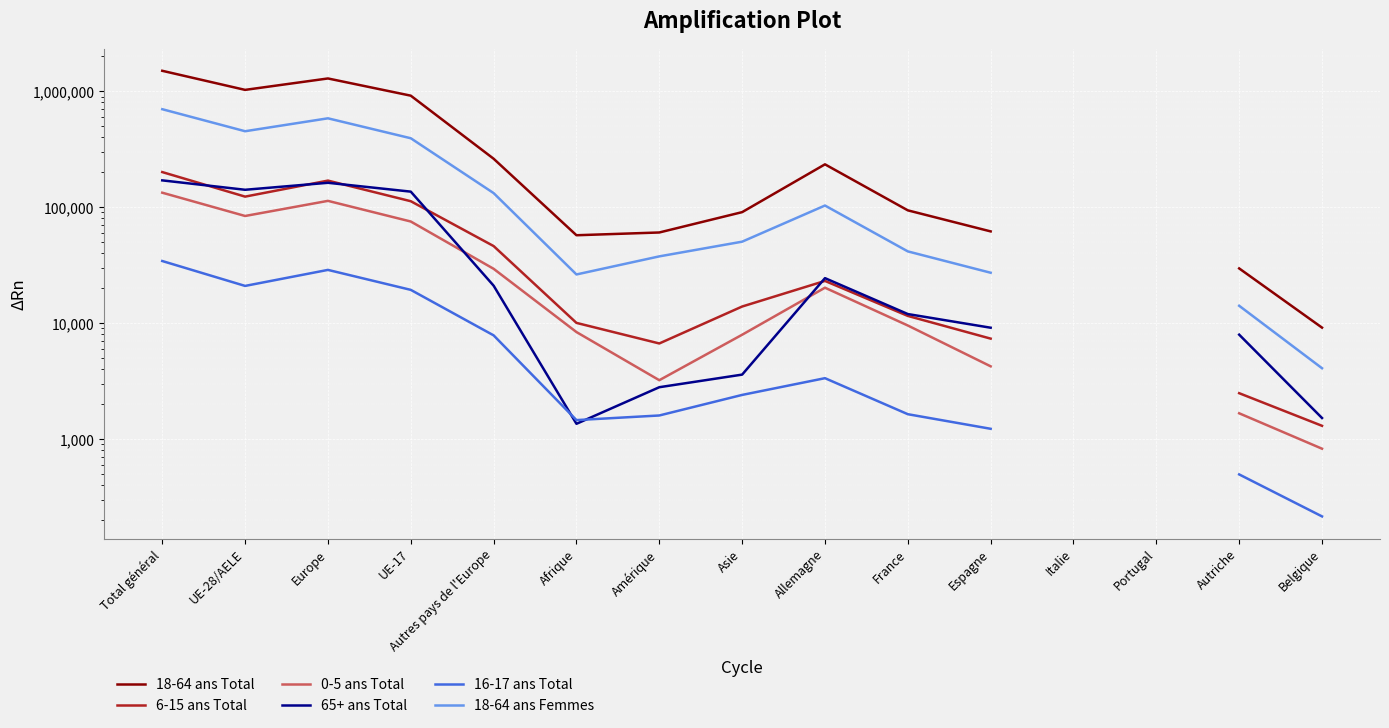

What is the sum of the 6-15 ans Total values at UE-28/AELE and Autriche?

125785.0